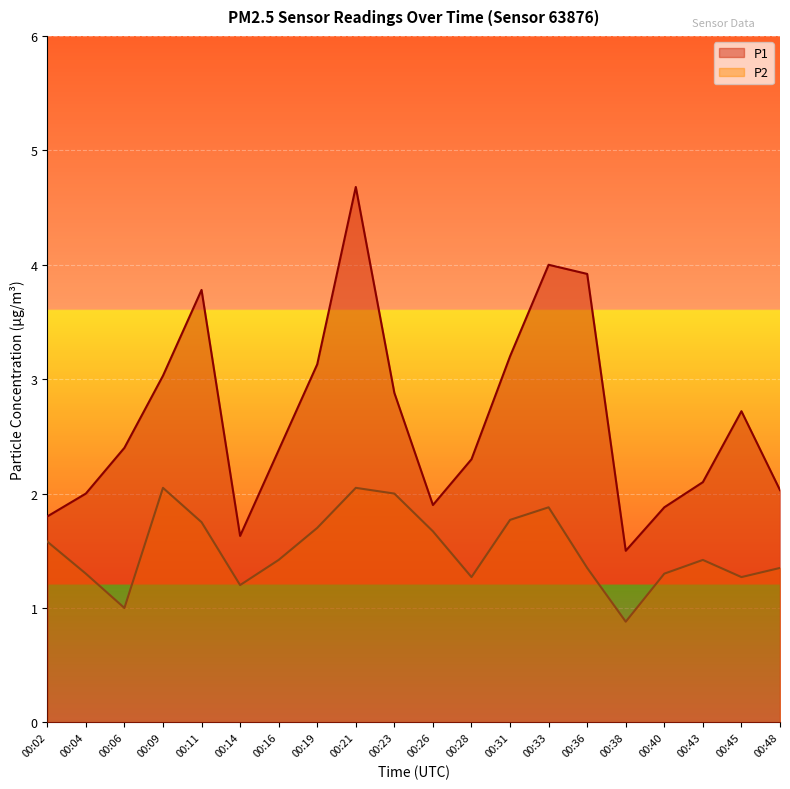

How many lines are shown in the chart?

2